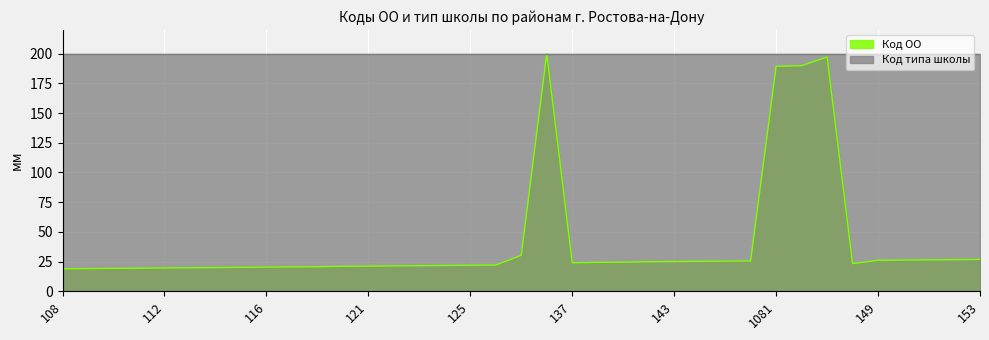

How many interior local valleys (lower than both neighbors) does the data have?

2